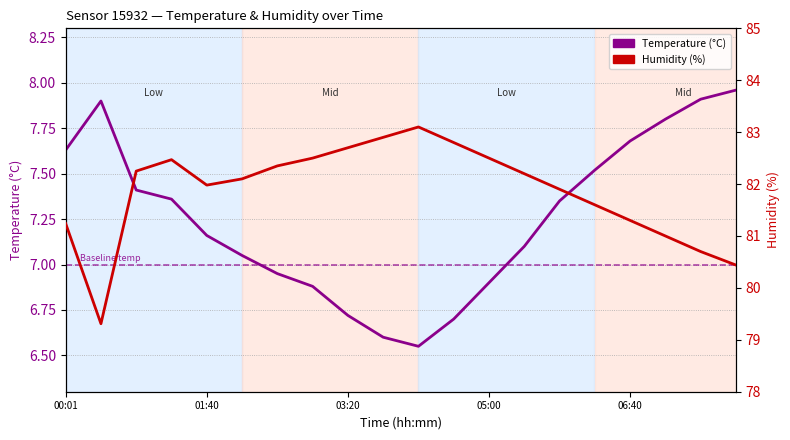

What is the minimum value for Humidity (%)?

79.3